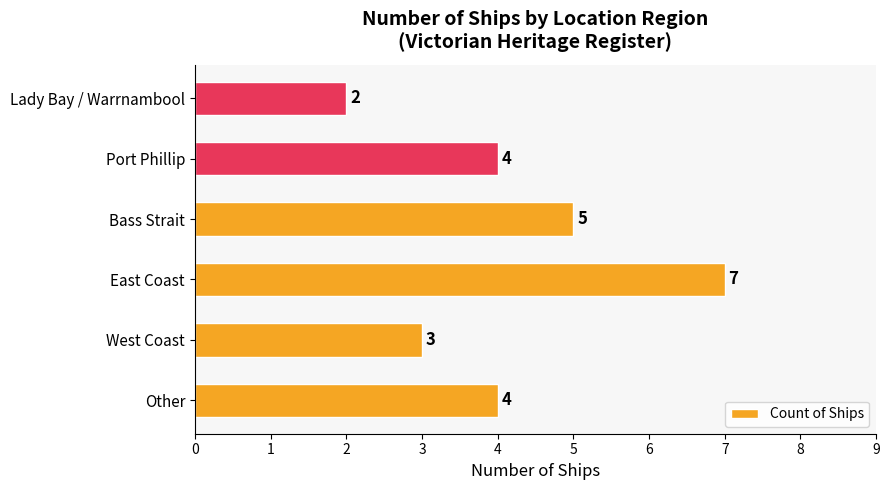

What value does the data have at Other?

4